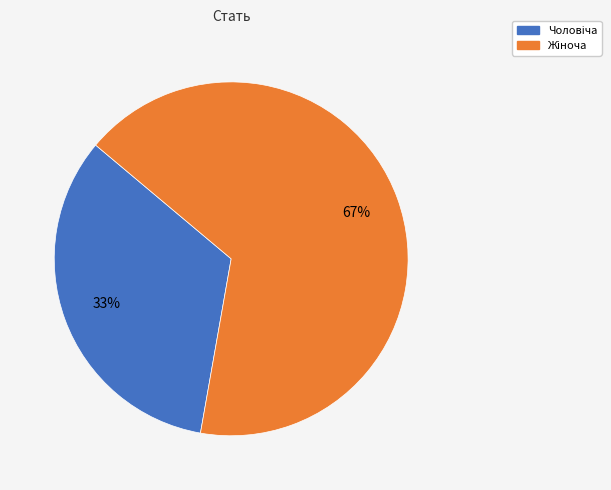

Does any single category account for the majority?

Yes